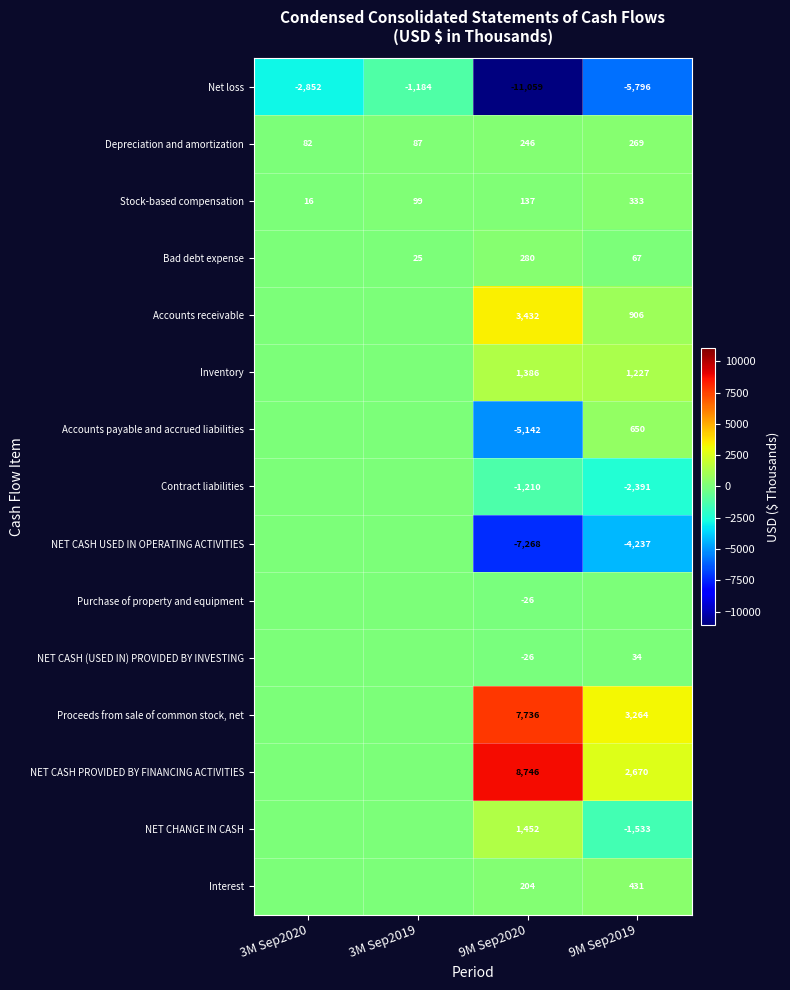

Is it true that Net loss equals -5796 at 9M Sep2019?

True